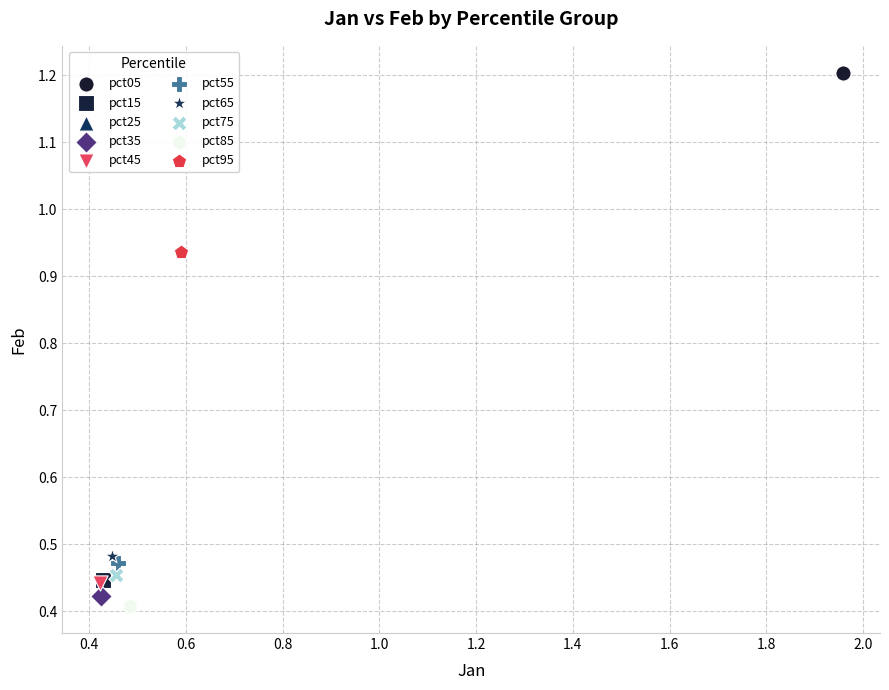

What are all the series names shown in the legend?

pct05, pct15, pct25, pct35, pct45, pct55, pct65, pct75, pct85, pct95